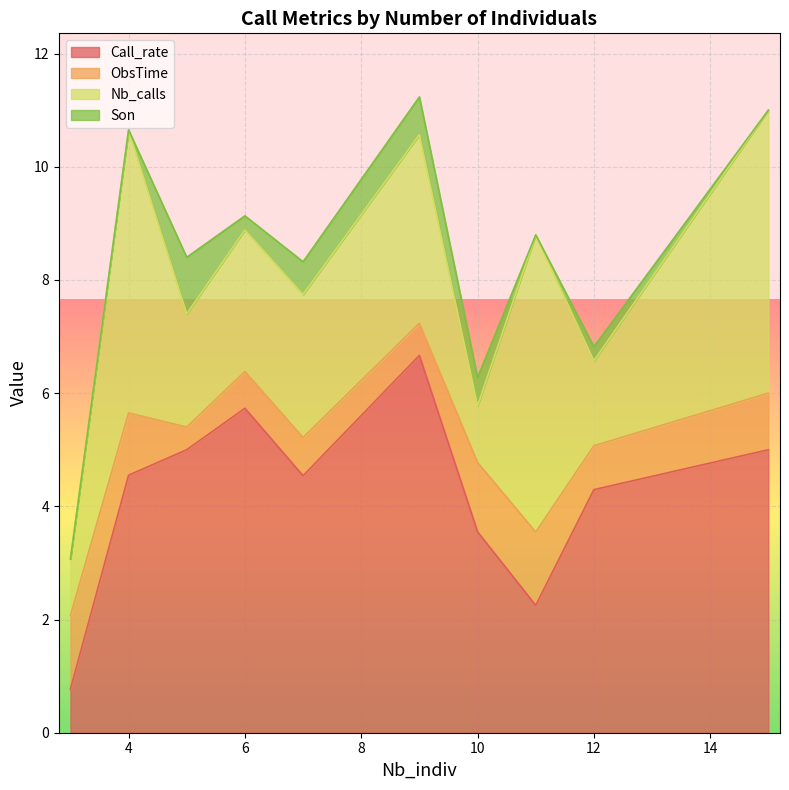

What is the total value across all series at 12?

6.8